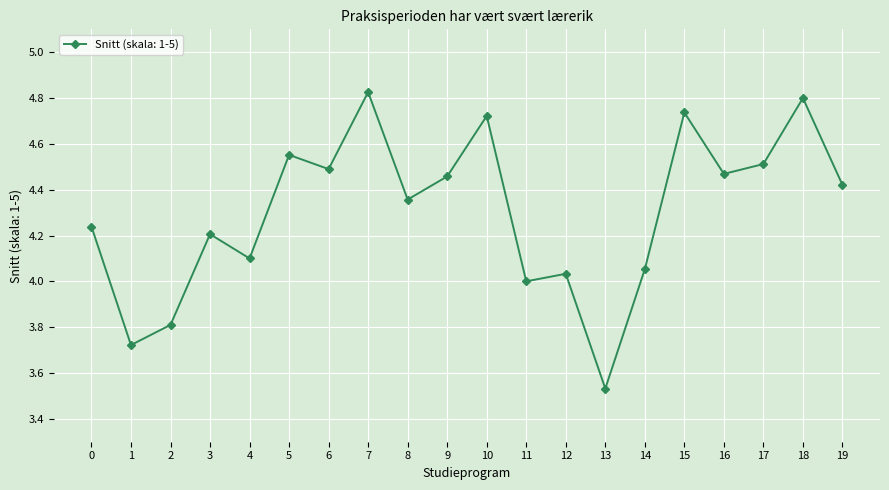

Which has a higher value, 19 or 5?

5